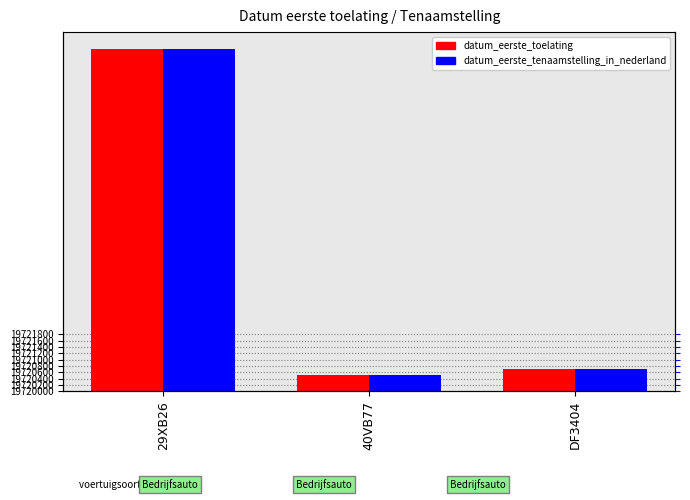

What is the sum of all datum_eerste_tenaamstelling_in_nederland values?

12018